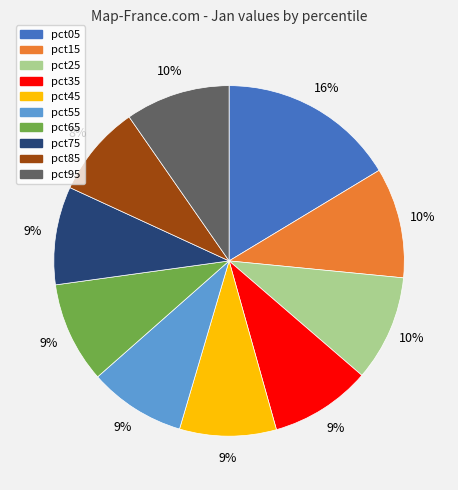

The pct25 slice represents 10% of the pie. True or false?

True